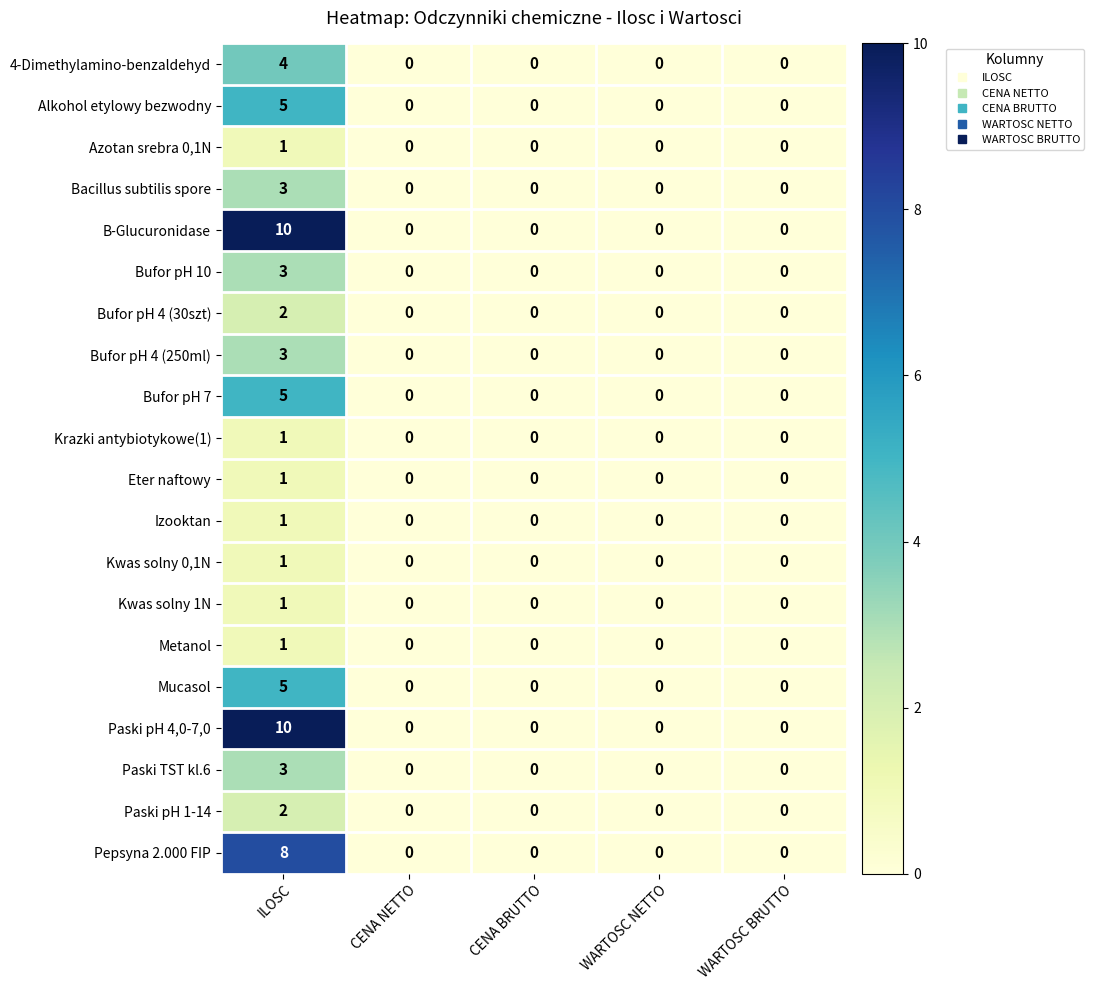

The Bufor pH 4 (30szt) series shows 4 at ILOSC. True or false?

False